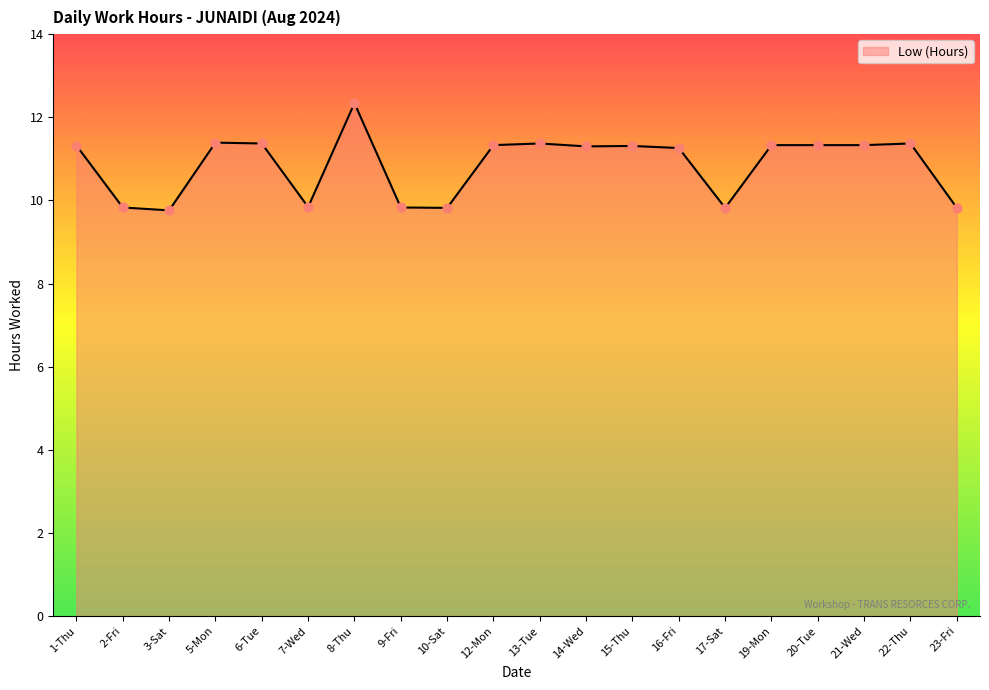

Approximately how many times larger is the value at 20-Tue compared to 8-Thu?

0.9